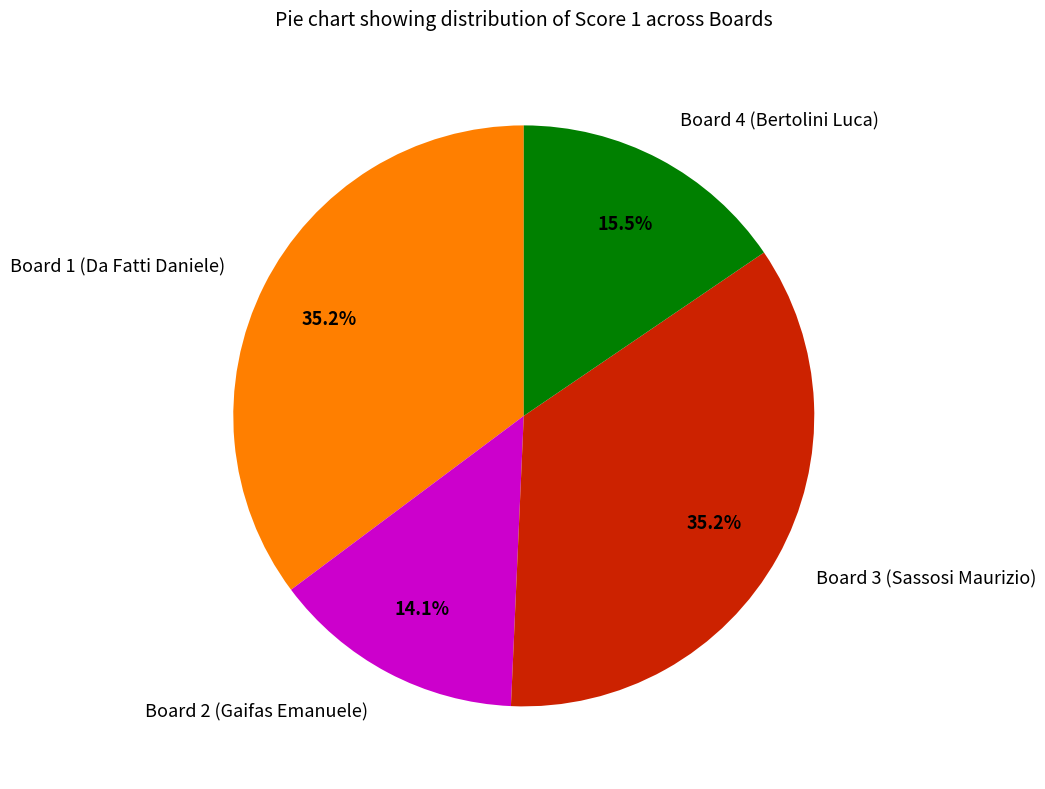

The Board 1 (Da Fatti Daniele) slice represents 49% of the pie. True or false?

False